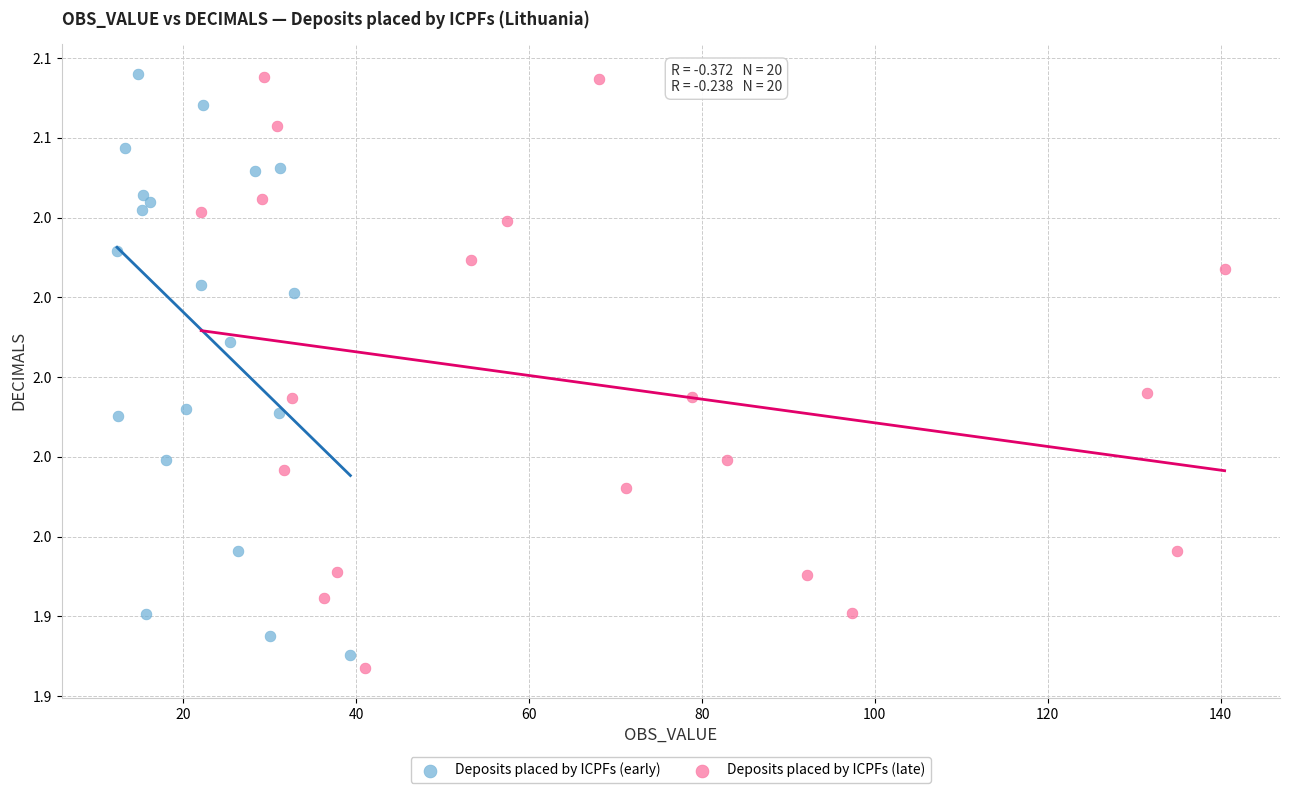

Which series reaches the minimum Y coordinate?

Deposits placed by ICPFs (late)